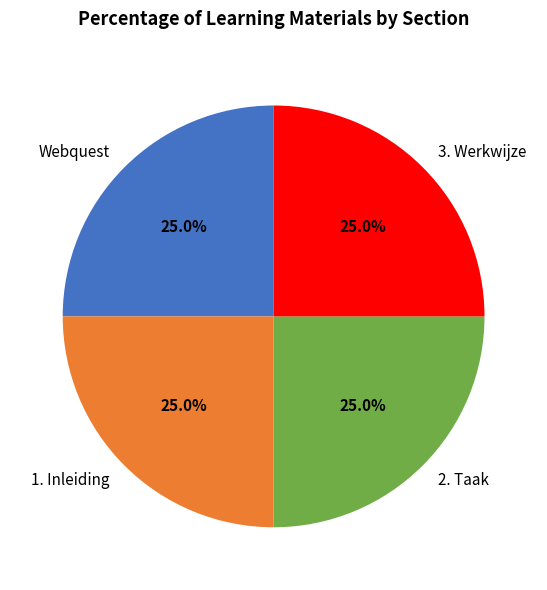

Is there any slice that represents more than half of the pie?

No